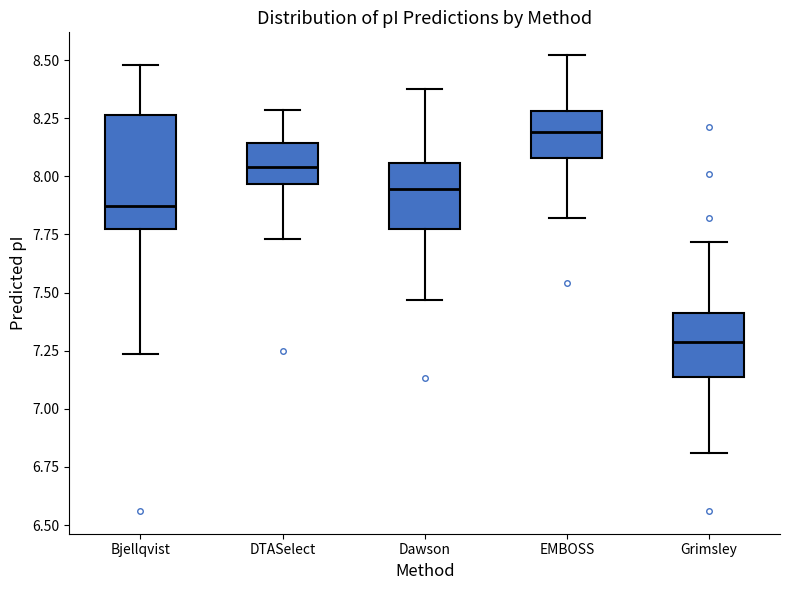

Reading left to right, read every box against the y-axis: the position of its median line, the range the box covers, and the ends of its whiskers. The values are not printed on the chart, so give them approximately, as read against the axis.

Bjellqvist: median 7.85, box 7.80 to 8.25, whiskers 7.25 to 8.50
DTASelect: median 8.05, box 7.95 to 8.15, whiskers 7.75 to 8.30
Dawson: median 7.95, box 7.80 to 8.05, whiskers 7.45 to 8.40
EMBOSS: median 8.20, box 8.10 to 8.30, whiskers 7.80 to 8.50
Grimsley: median 7.30, box 7.15 to 7.40, whiskers 6.80 to 7.70